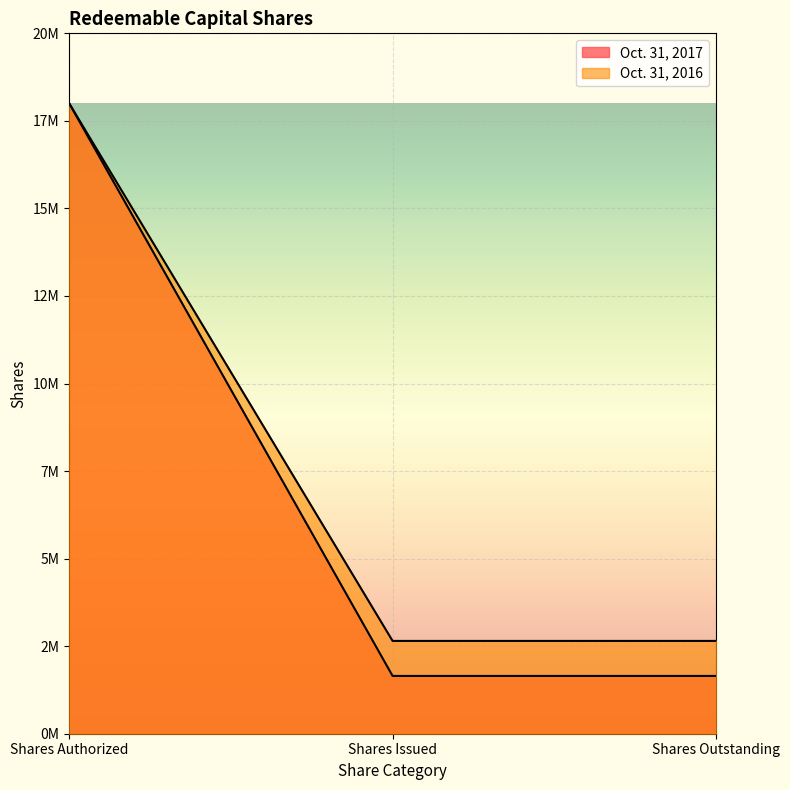

What is the approximate value of Oct. 31, 2017 at Shares Authorized, to the nearest 10?

18000000